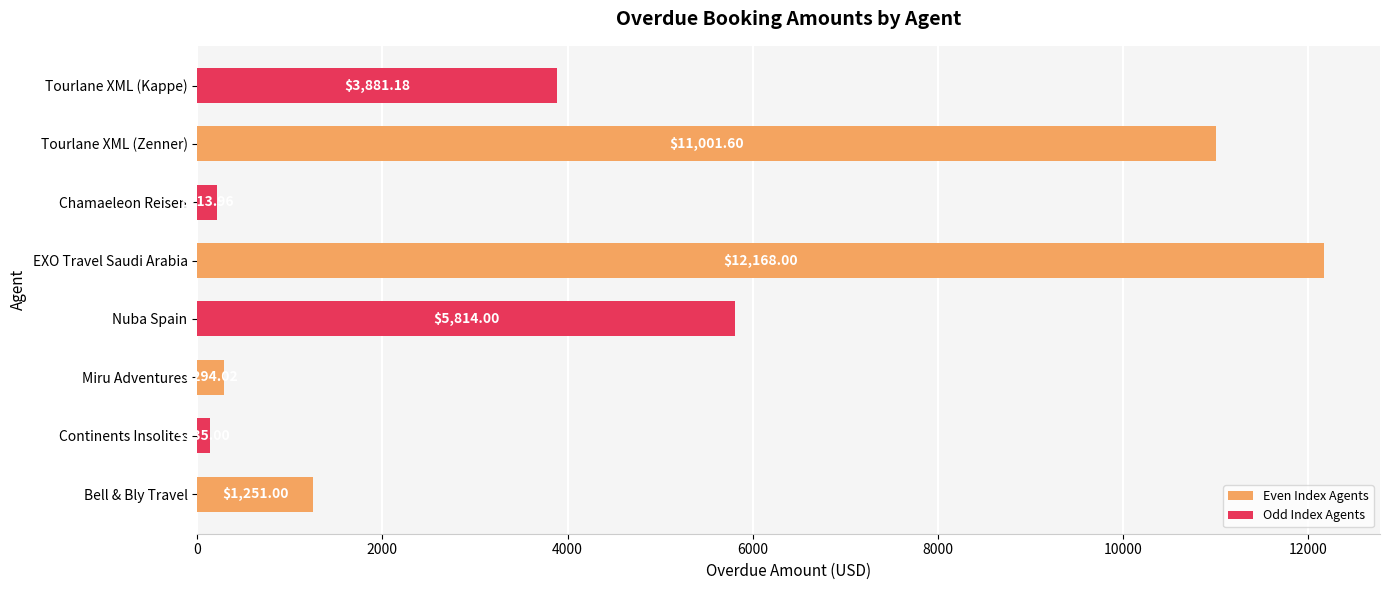

Rank the categories by value from highest to lowest.

EXO Travel Saudi Arabia, Tourlane XML (Zenner), Nuba Spain, Tourlane XML (Kappe), Bell & Bly Travel, Miru Adventures, Chamaeleon Reisen, Continents Insolites